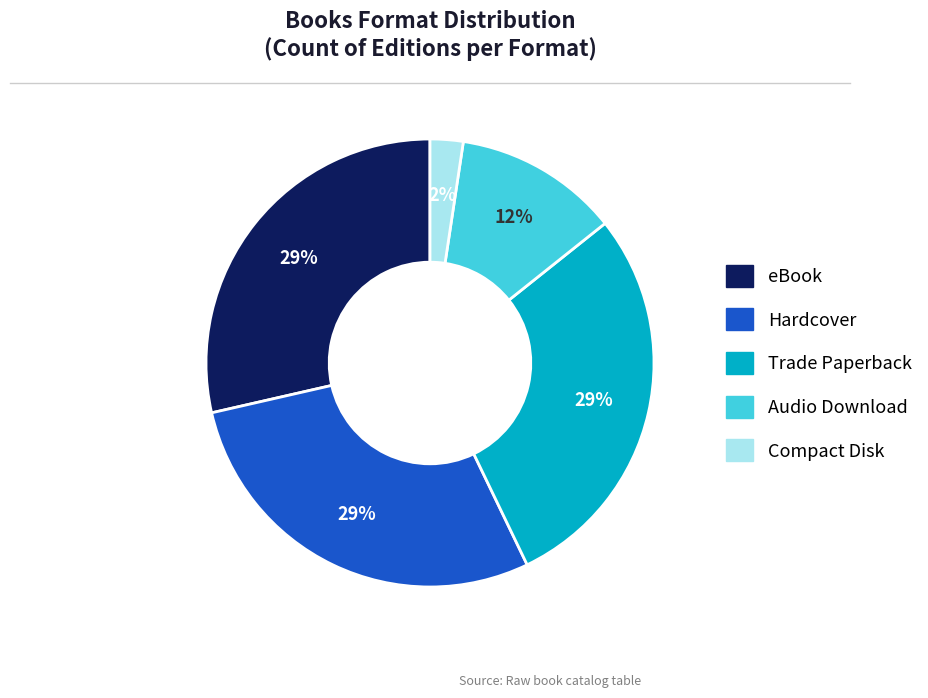

How many segments does this pie chart have?

5